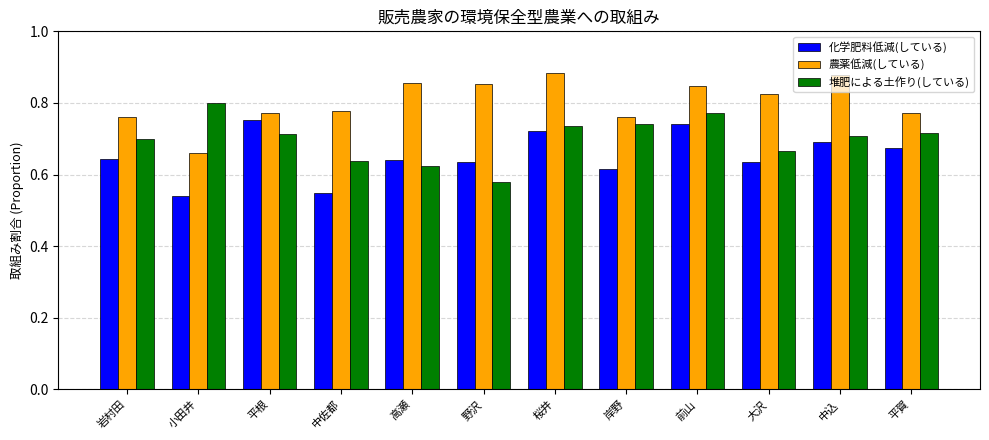

What is the difference between the highest and lowest values at 岩村田?

0.1